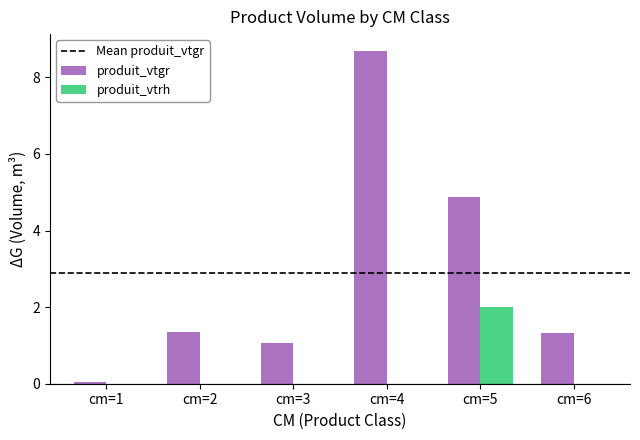

At which category does the chart reach its peak across all series?

cm=4